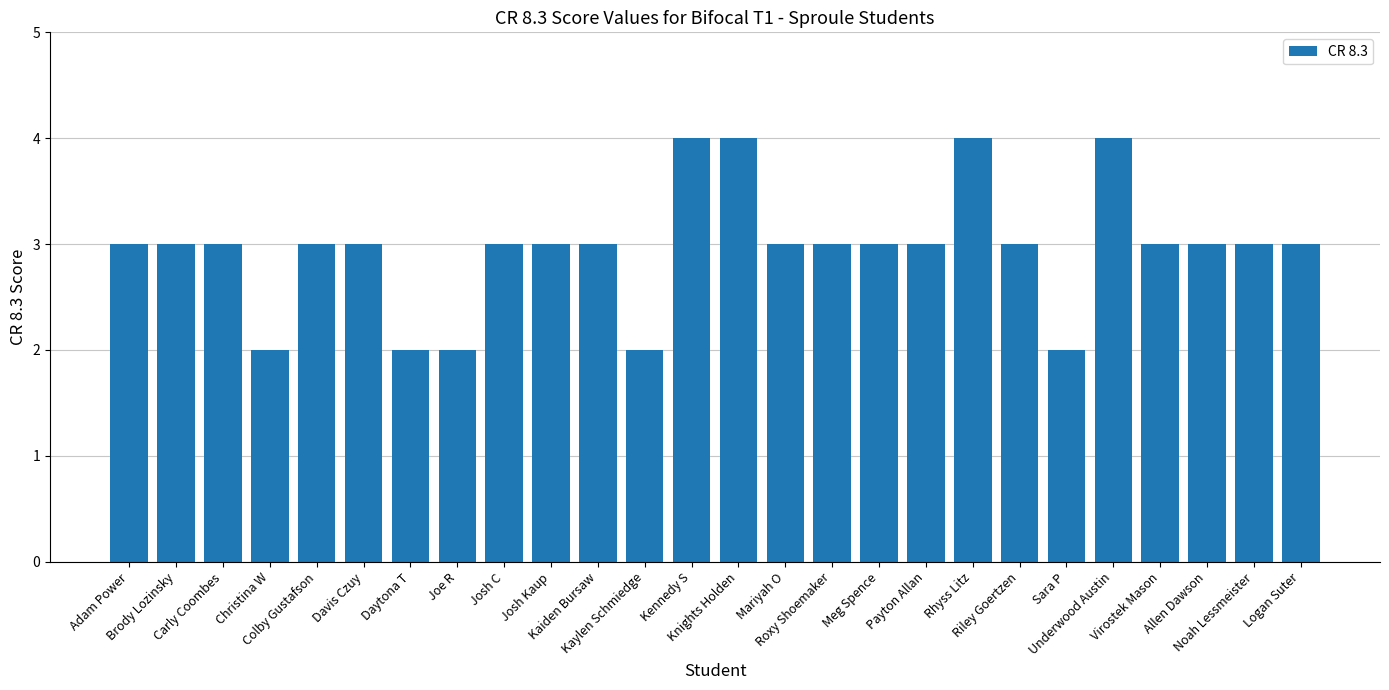

Reading left to right, transcribe all the data shown in this chart.

3	3	3	2	3	3	2	2	3	3	3	2	4	4	3	3	3	3	4	3	2	4	3	3	3	3